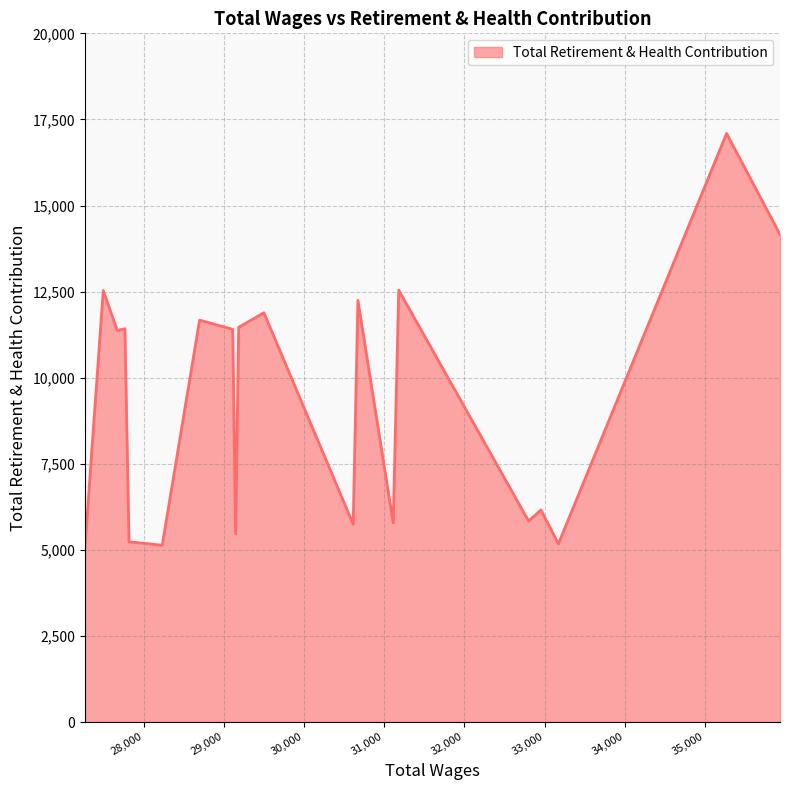

What is the greatest value displayed?

17092